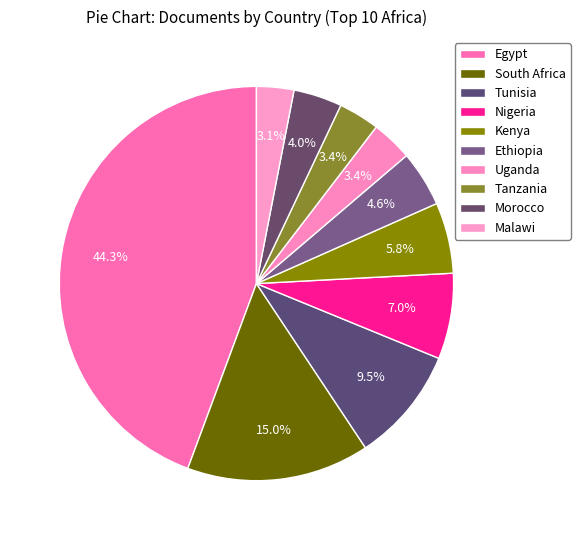

Count the number of slices in the pie.

10